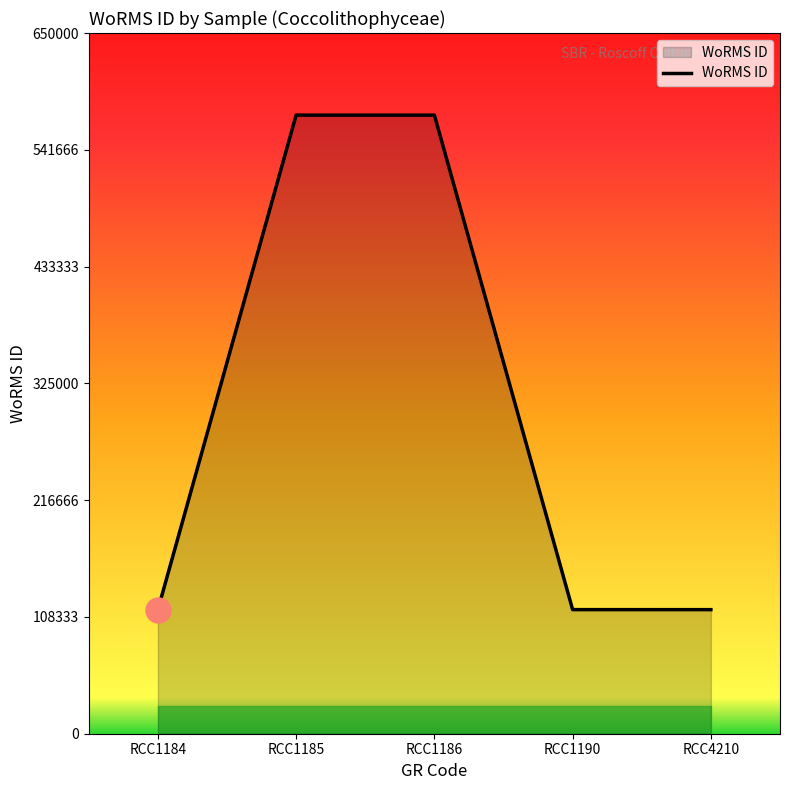

At which label is the value closest to 344463?

RCC1190